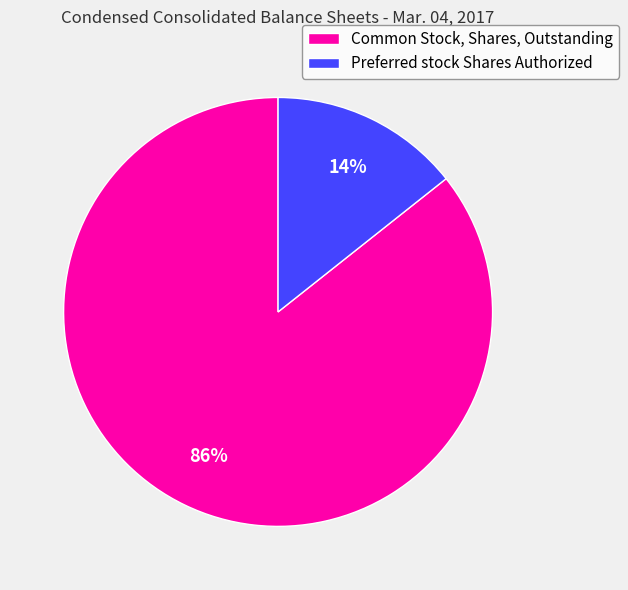

Which slice represents more than half of the pie?

Common Stock, Shares, Outstanding